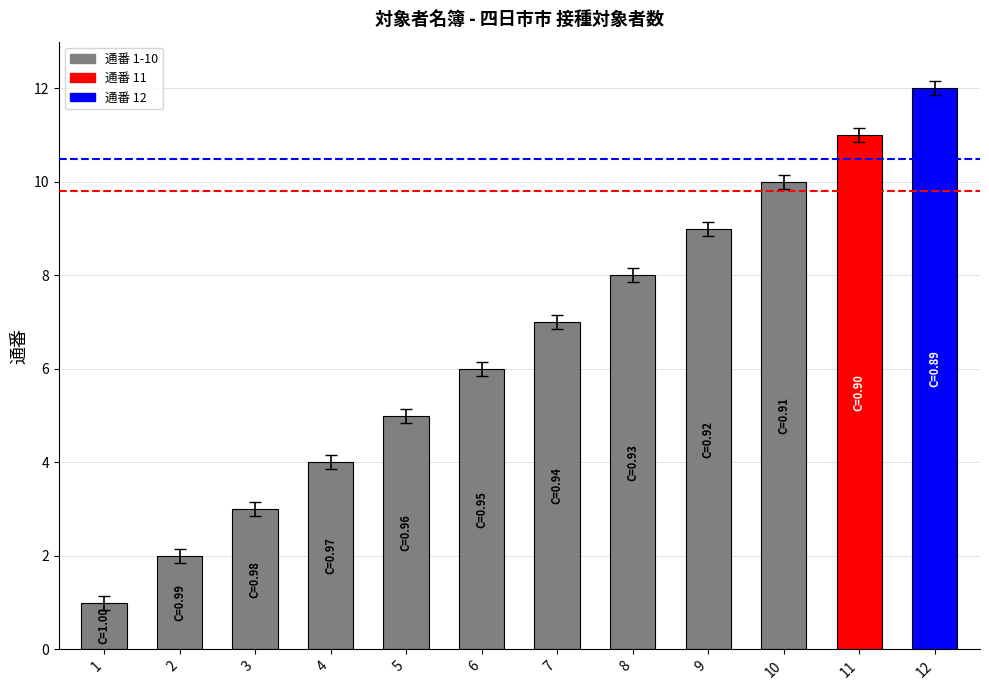

Rank the categories by value from highest to lowest.

12, 11, 10, 9, 8, 7, 6, 5, 4, 3, 2, 1